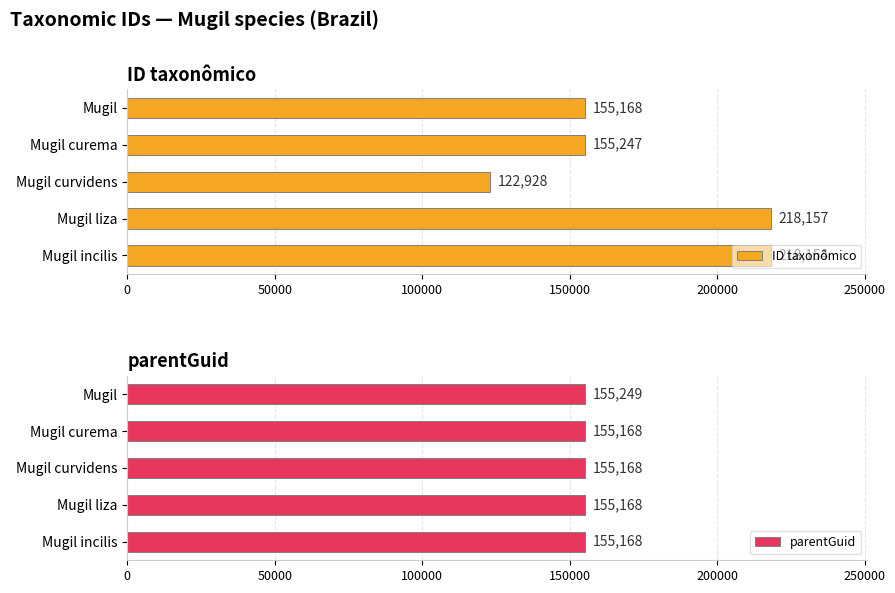

Does the chart contain any negative values?

No